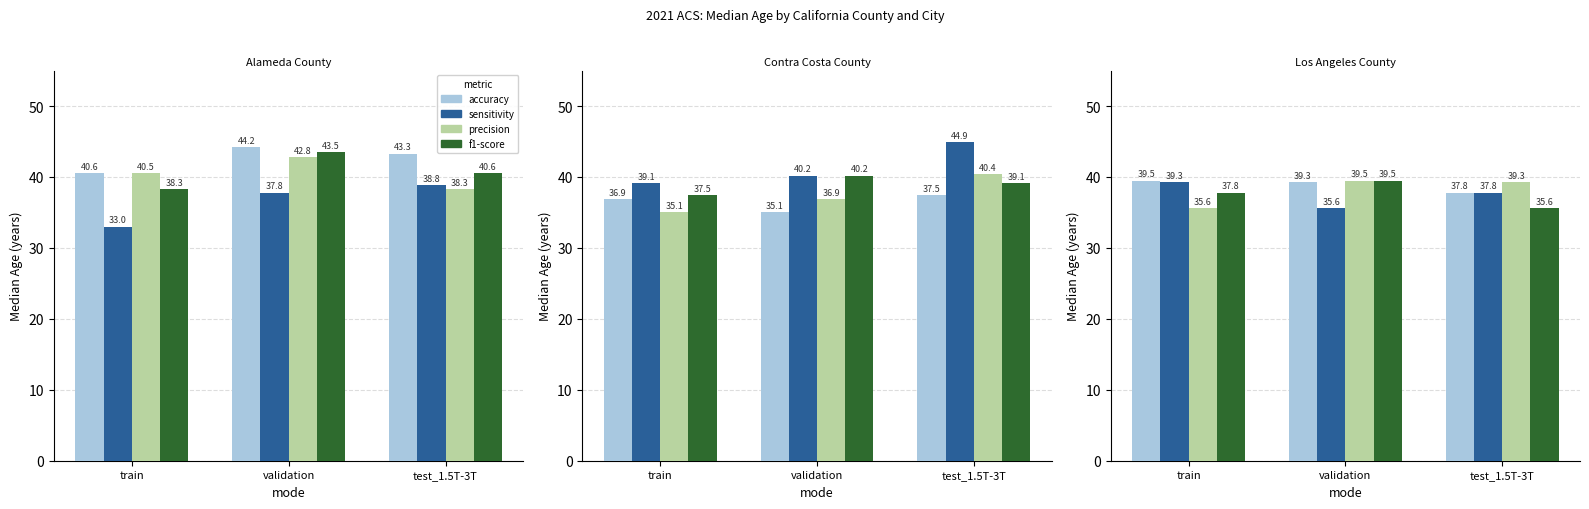

At which label does accuracy reach its peak?

train